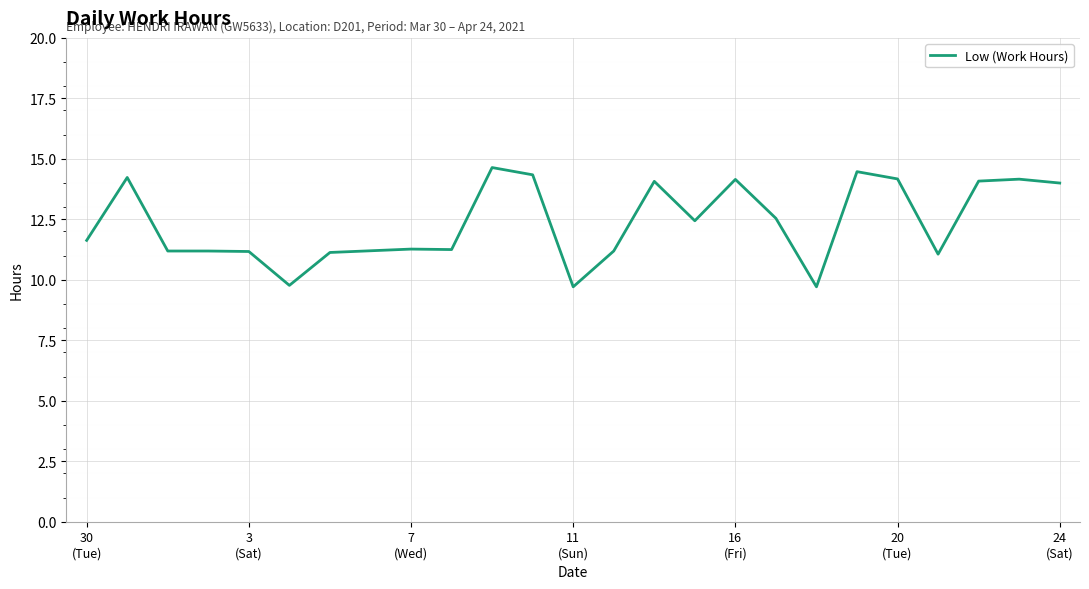

Count the number of categories in the chart.

25